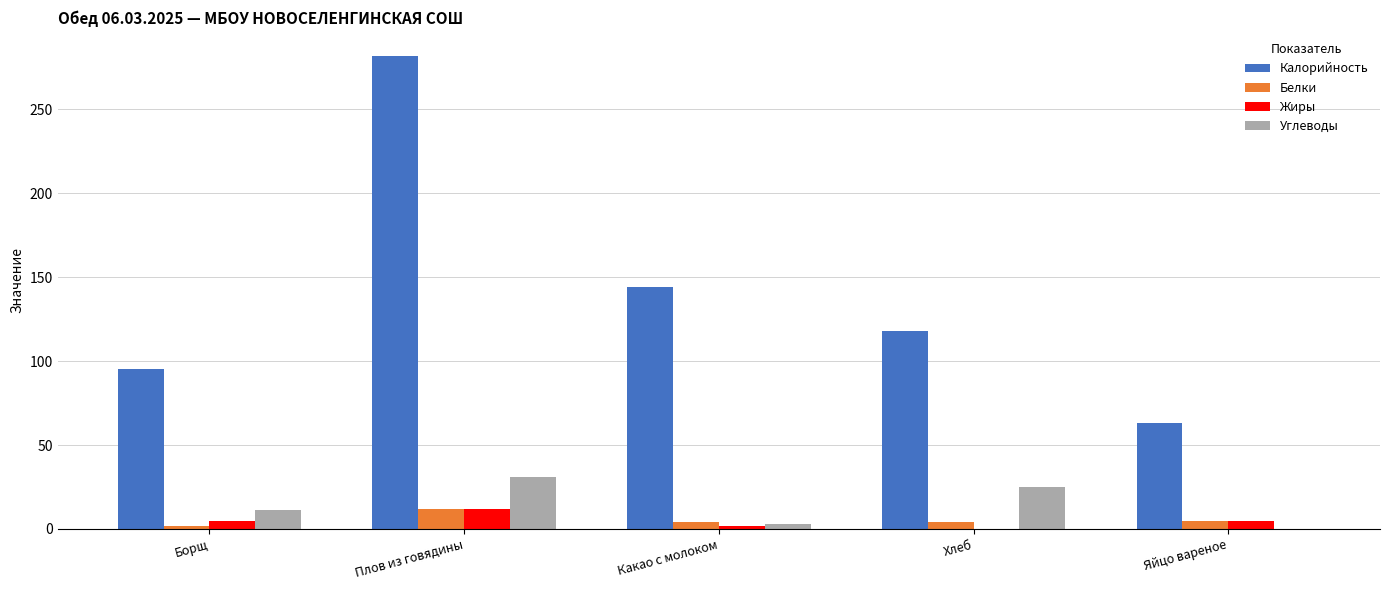

How many data points does each series have?

5